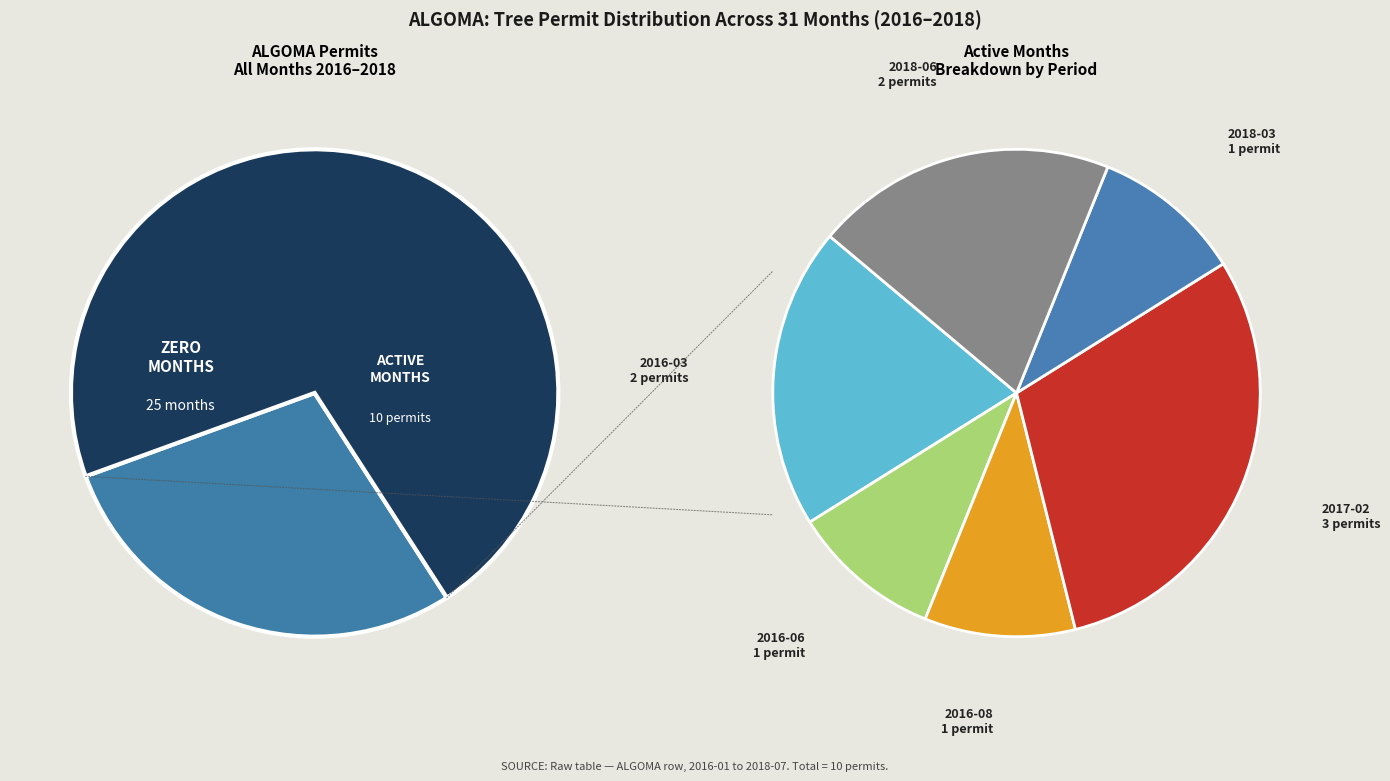

Is the sum of 2016-08 and 2018-06 greater than half?

No